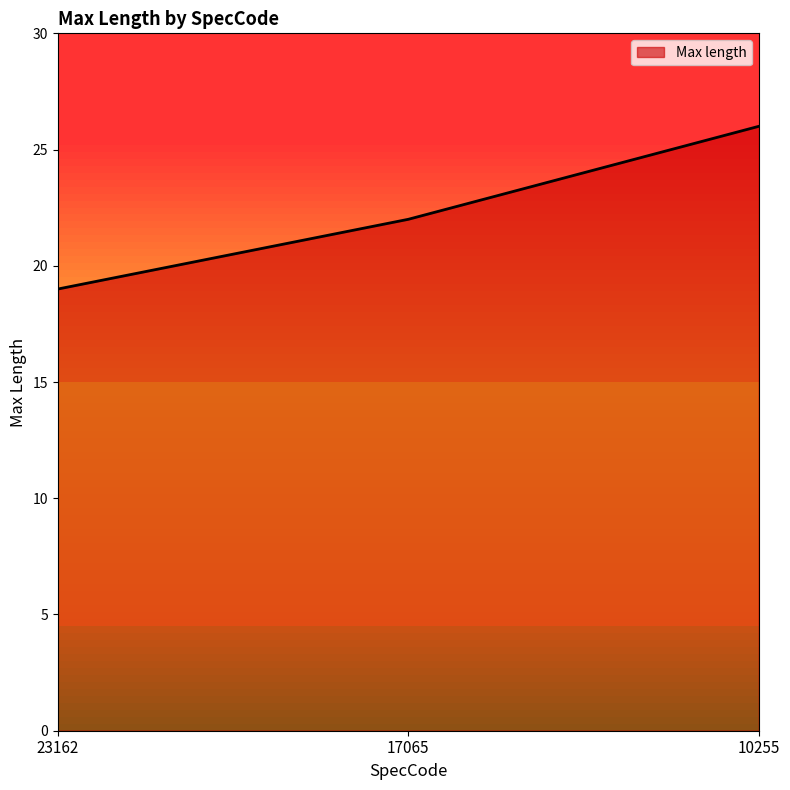

List the labels in order of value, smallest first.

23162, 17065, 10255